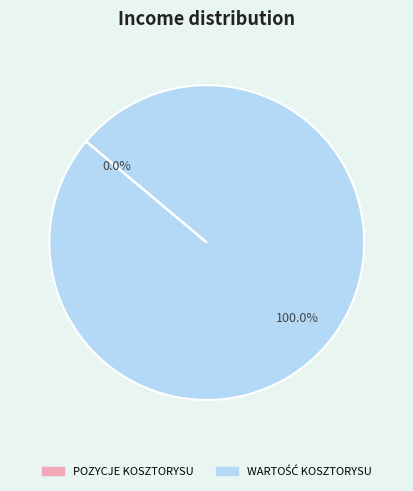

To the nearest percent, what is the combined percentage of POZYCJE KOSZTORYSU and WARTOŚĆ KOSZTORYSU?

100%